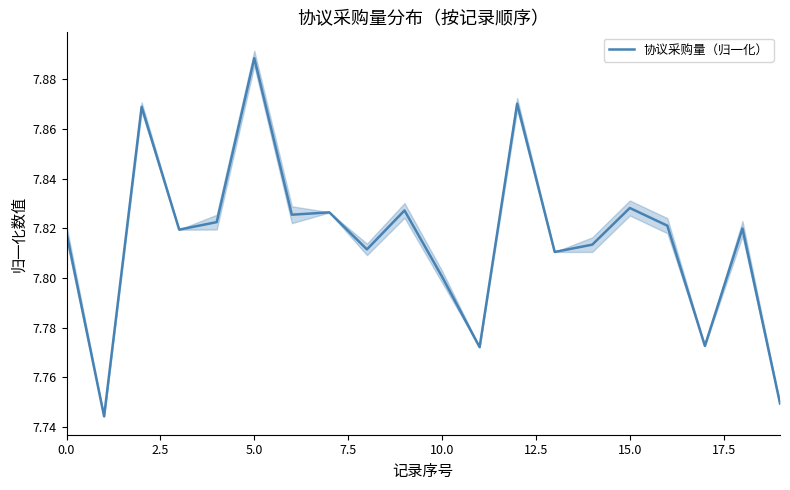

True or false: 协议采购量（归一化） has a value of 3.5 at 5.0.

False